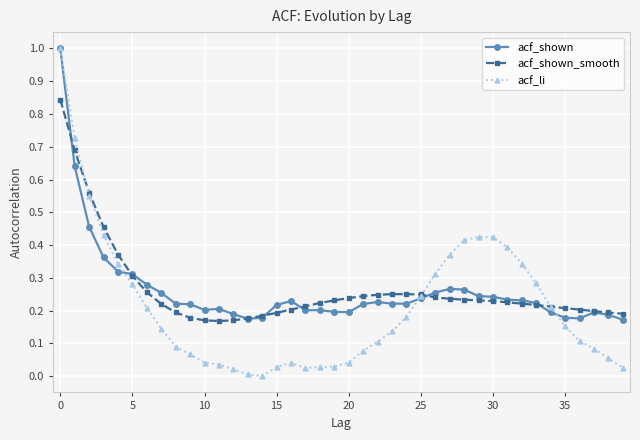

What is the greatest value displayed?

1.0